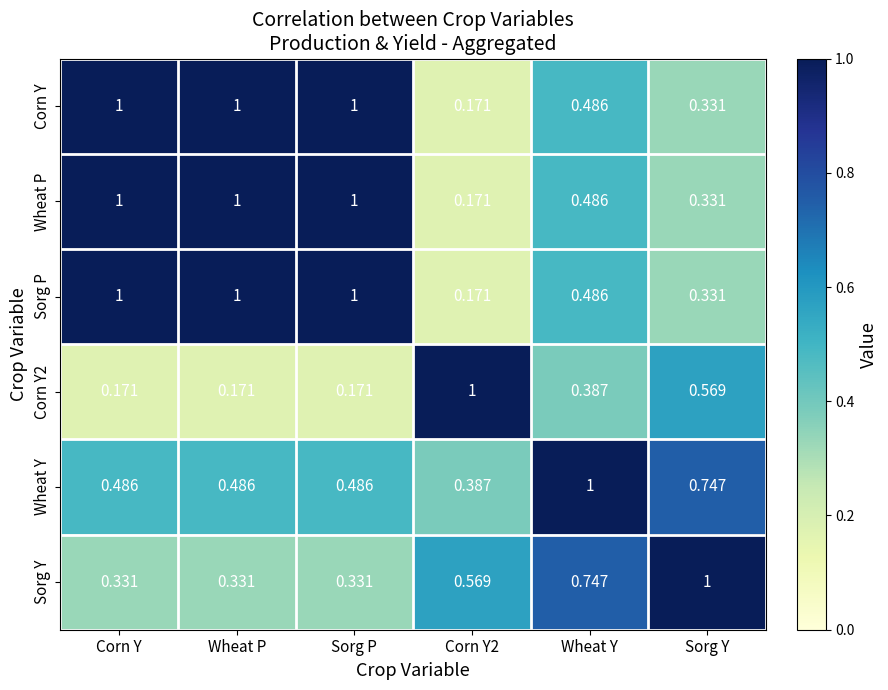

Is the value of Sorg Y at Corn Y2 greater than the value of Wheat Y at Sorg P?

Yes